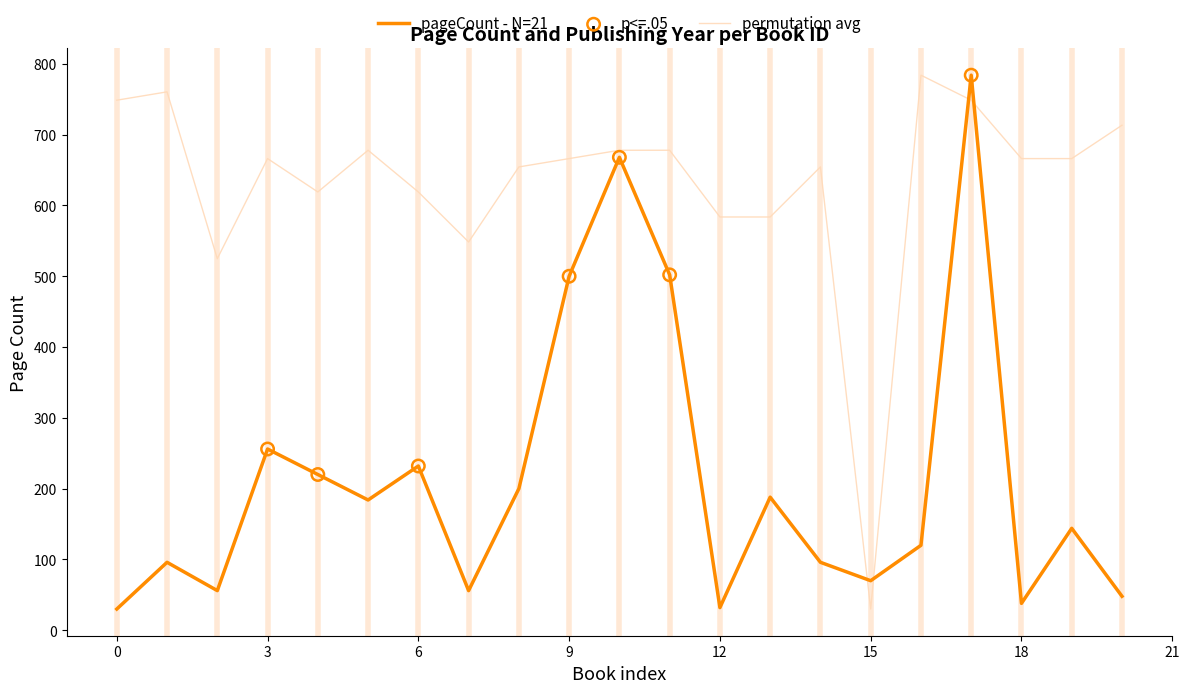

What is the difference between the maximum and minimum values in the pageCount - N=21 series?

754.0